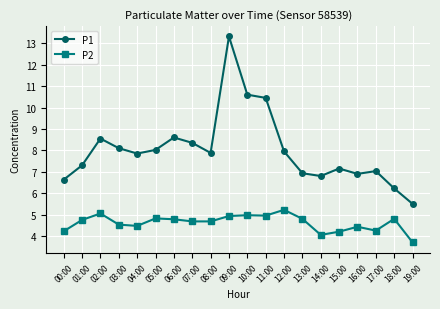

True or false: P1 and P2 cross at least once.

False